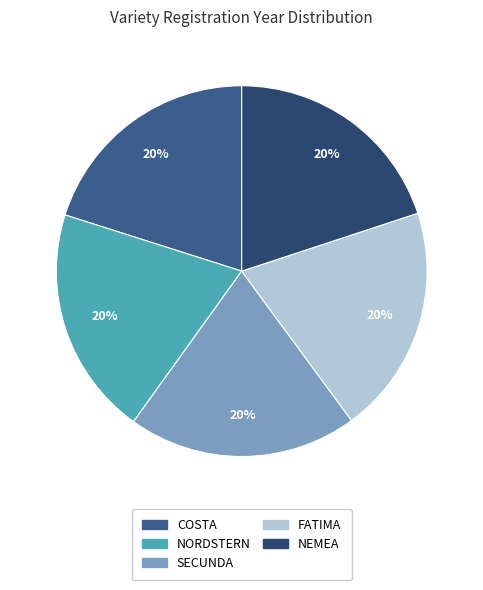

Which slice is the largest?

COSTA